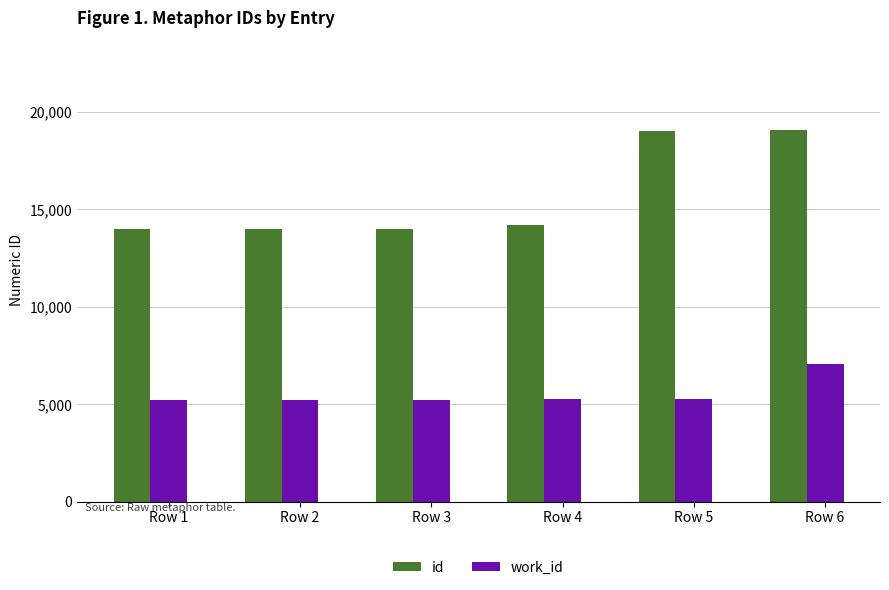

Rank the series by their maximum value, from highest to lowest.

id, work_id